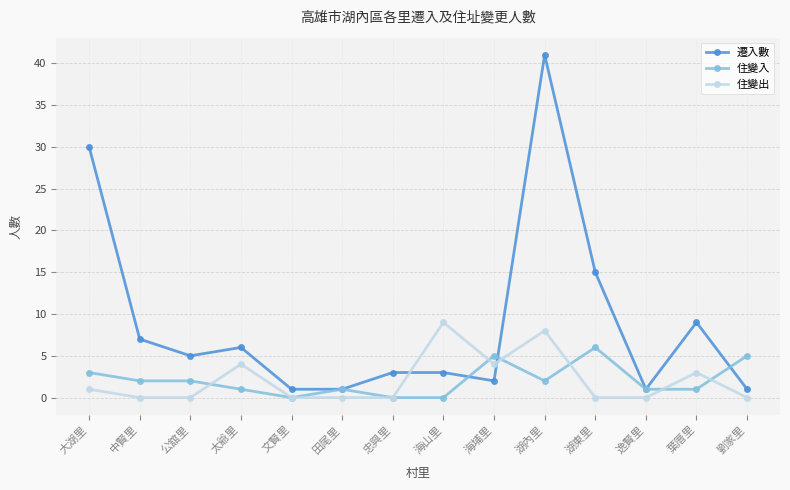

Which series has the largest range (max minus min)?

遷入數